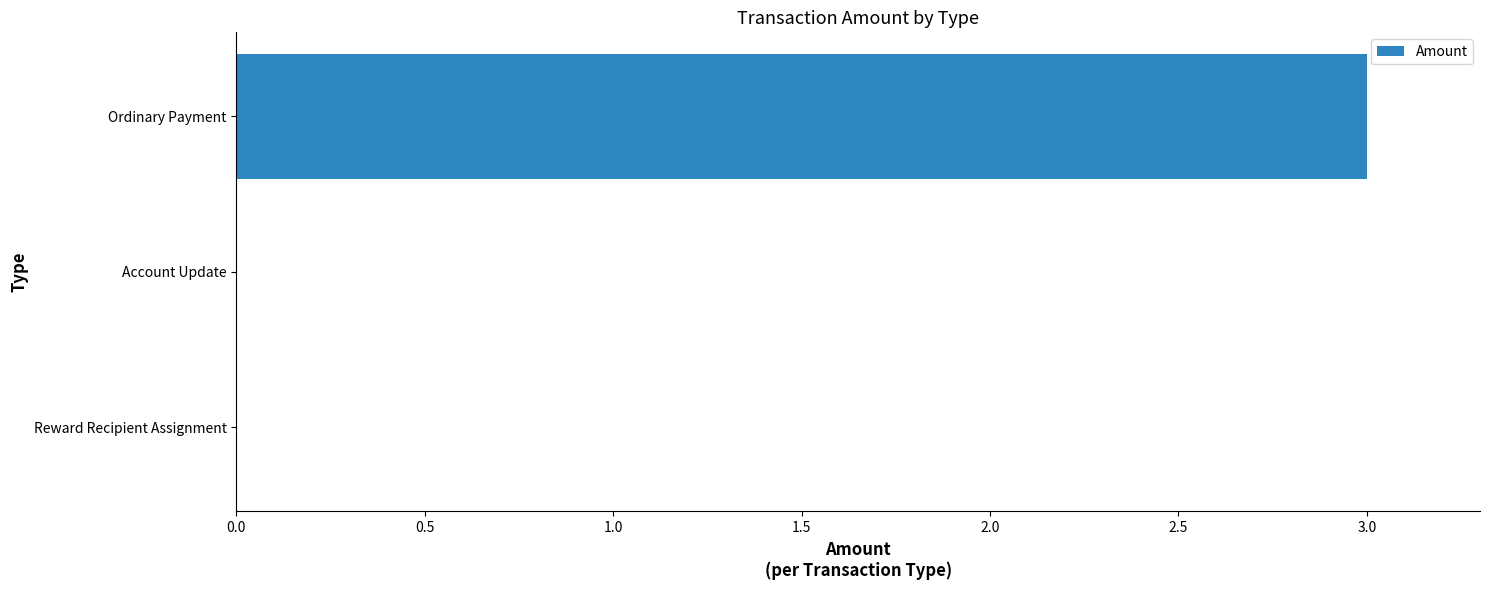

What is the sum of all values?

3